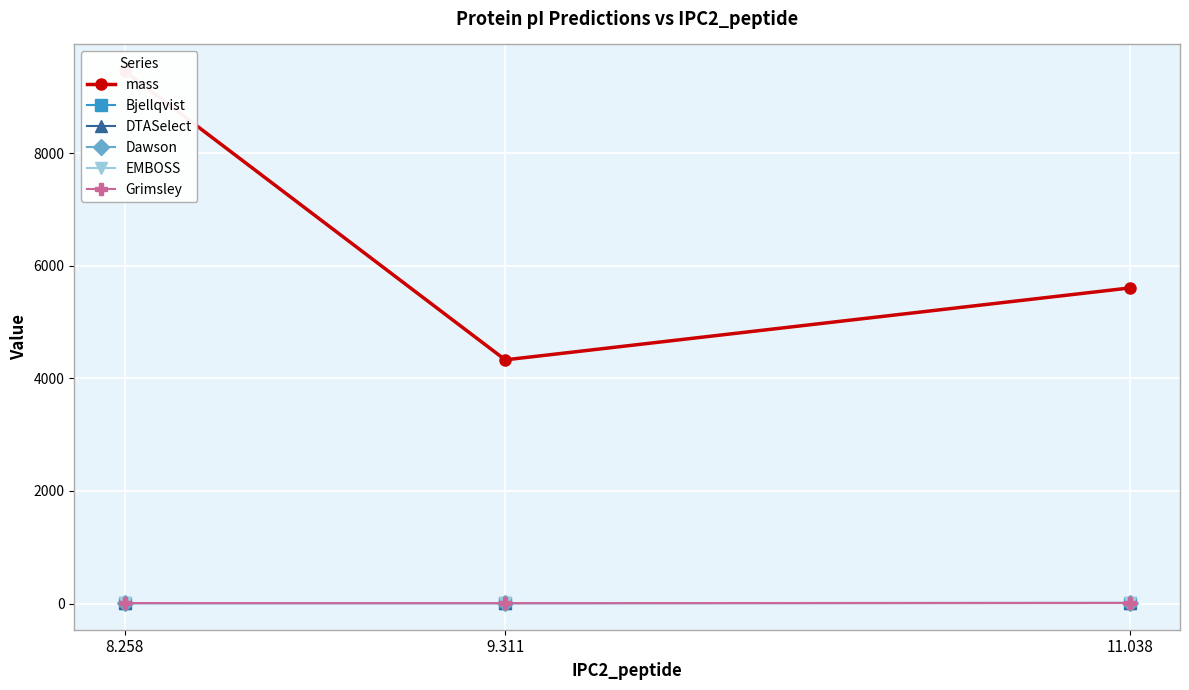

Between 11.038 and 9.311, which is larger?

11.038